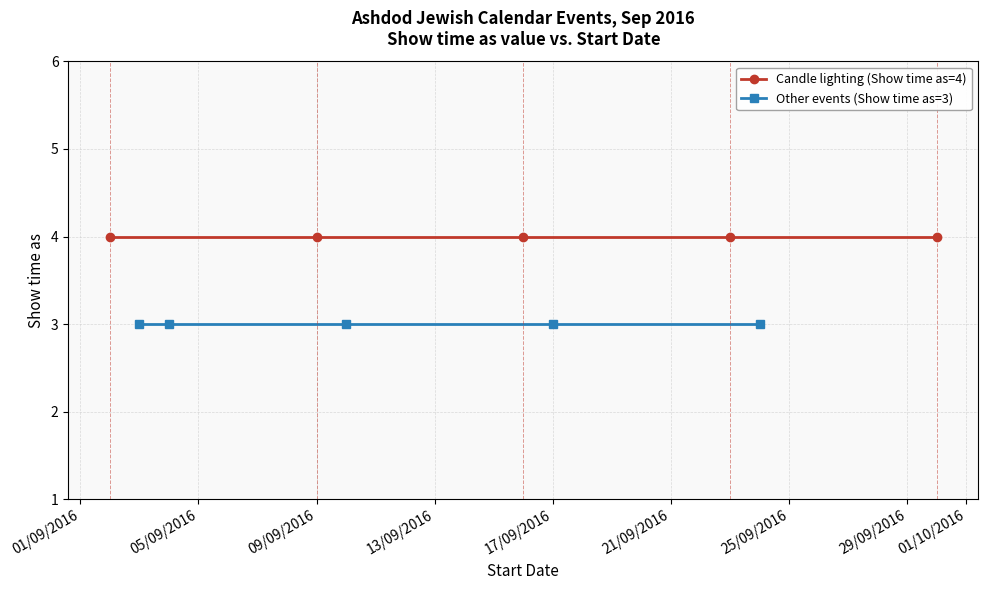

True or false: Other events (Show time as=3) has more than 0 interior local peaks.

False